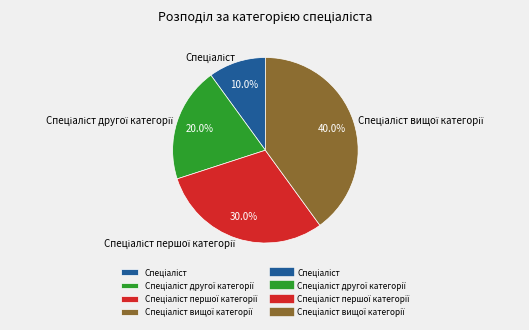

Count the number of slices in the pie.

4